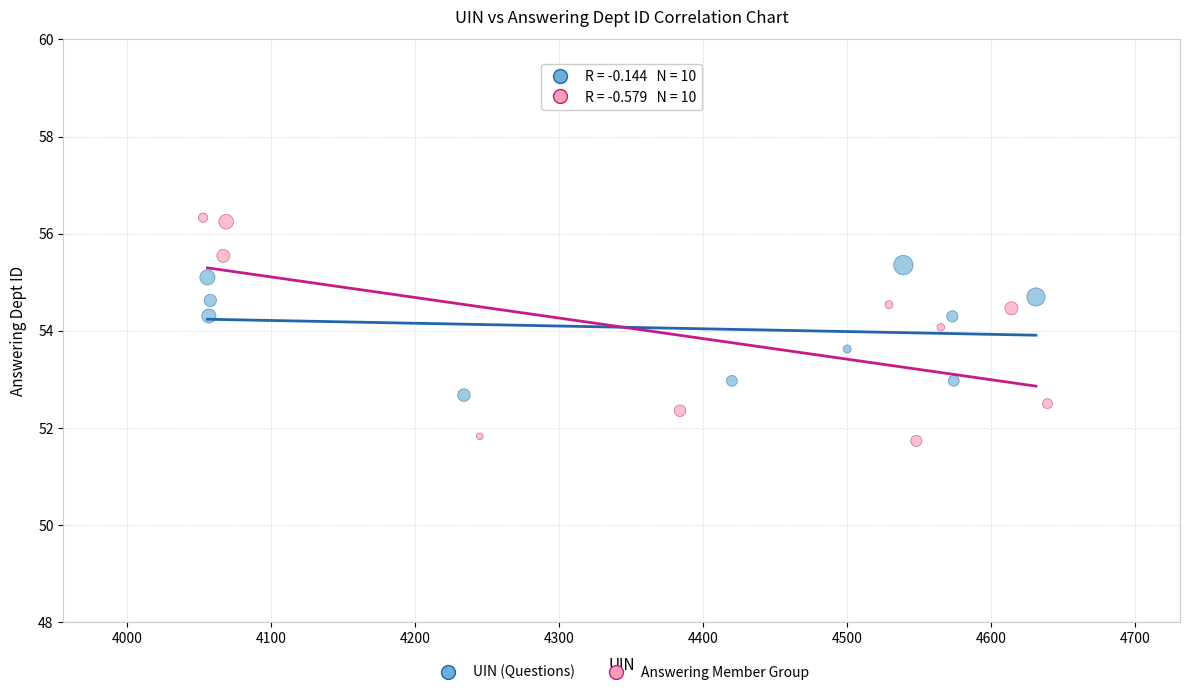

Which series has the largest Y range (max minus min)?

Answering Member Group